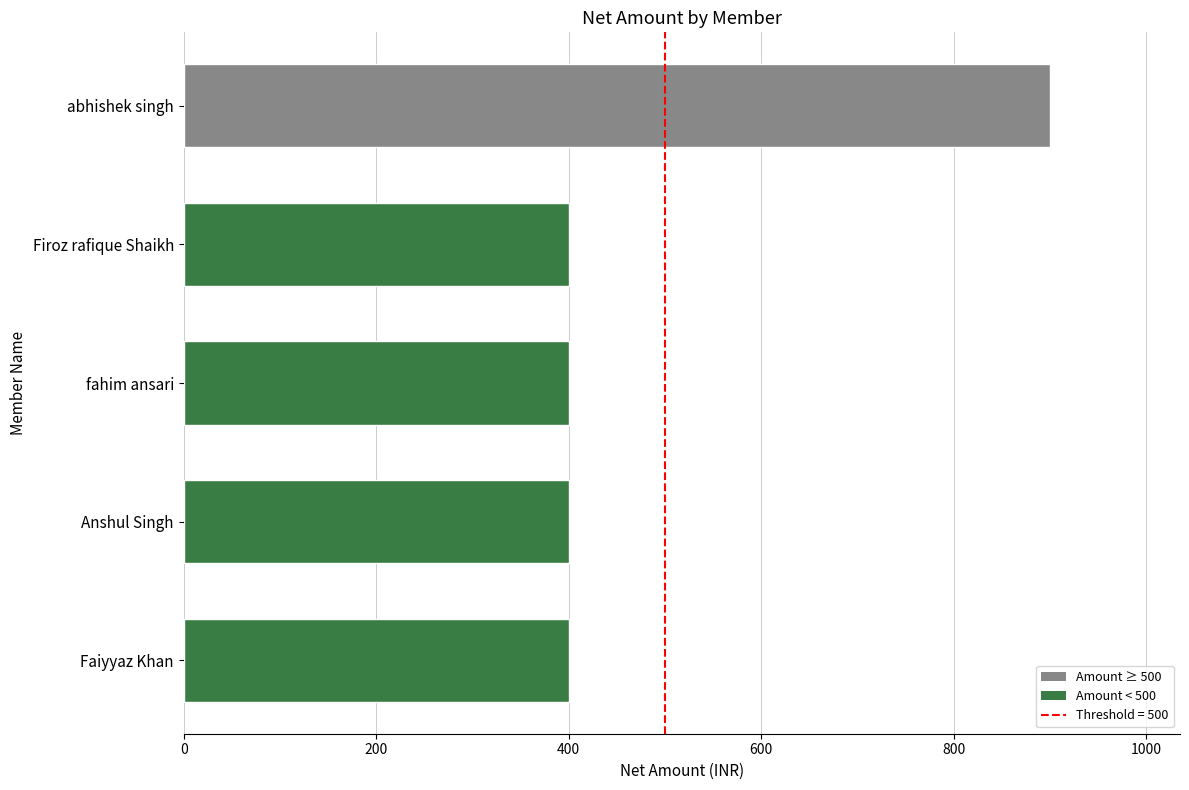

Reading bottom to top, list all the values displayed in this chart.

Faiyyaz Khan=400	Anshul Singh=400	fahim ansari=400	Firoz rafique Shaikh=400	abhishek singh=900